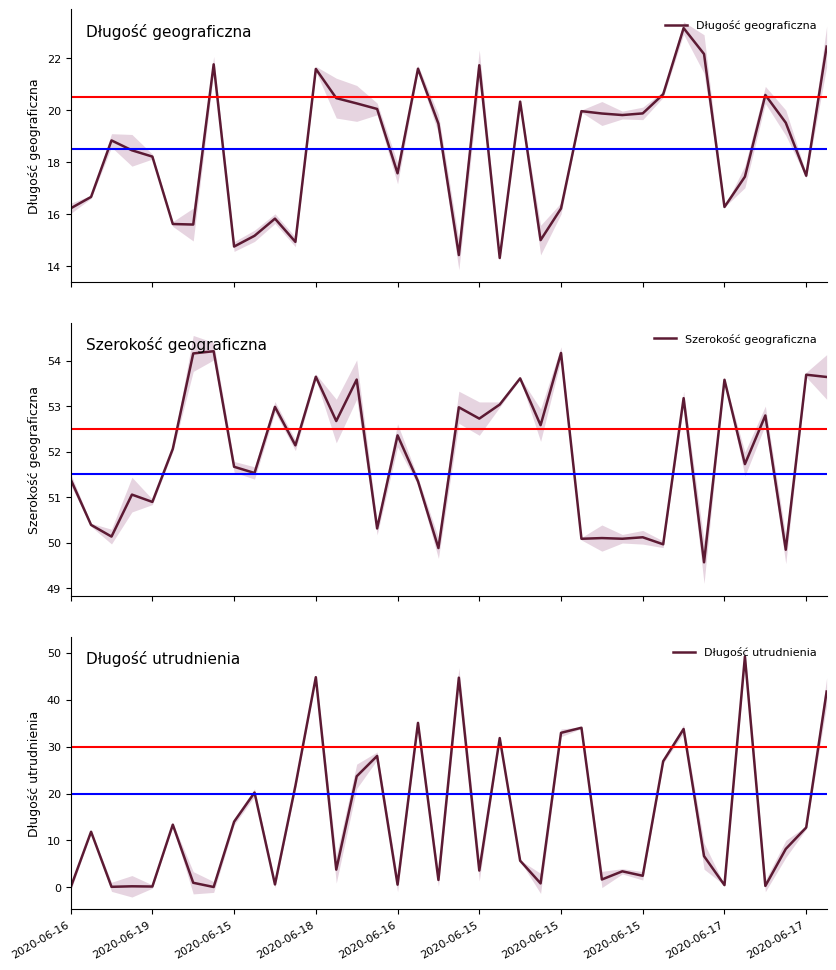

True or false: Długość utrudnienia has a value of 31.8 at 21.

True